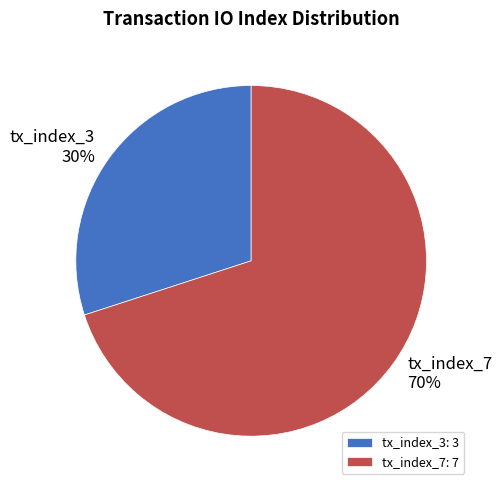

Rank the categories by value from highest to lowest.

tx_index_7, tx_index_3